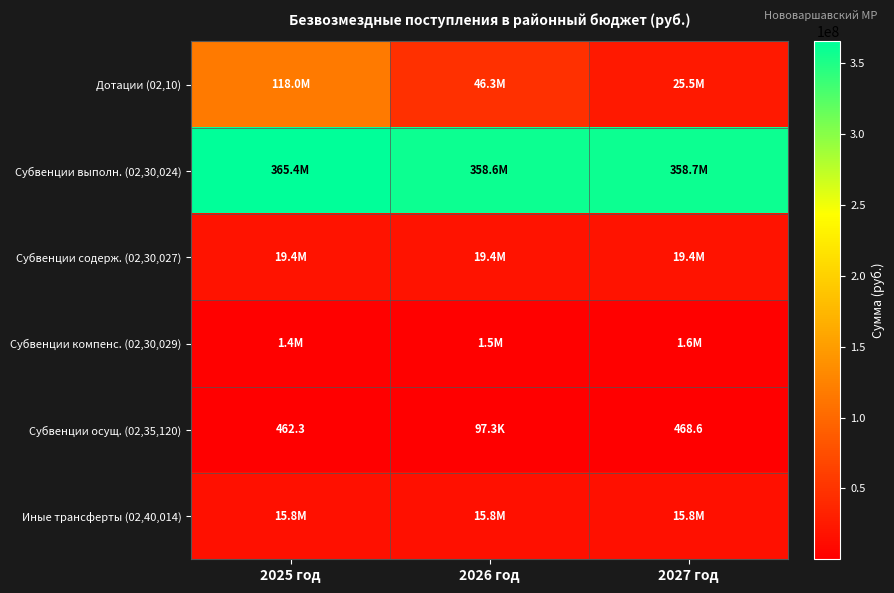

What is the sum of the Субвенции компенс. (02,30,029) values at 2025 год and 2026 год?

2936009.0